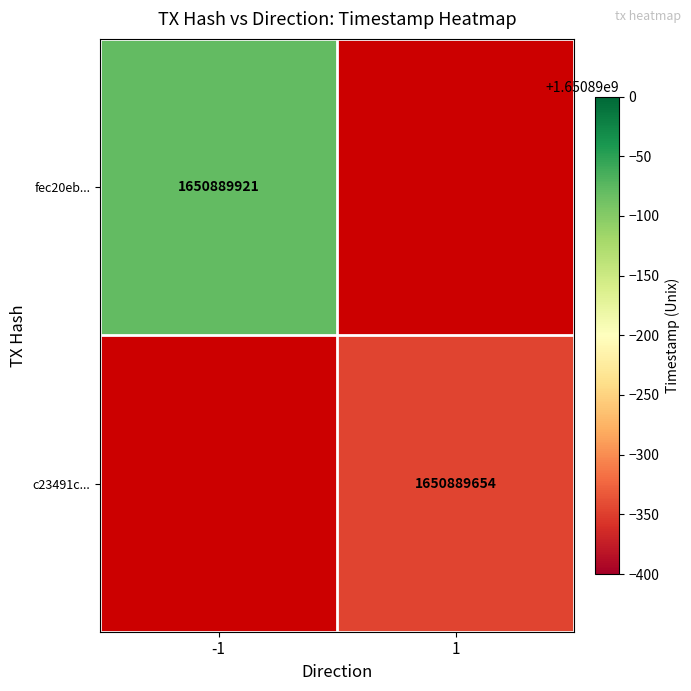

List the series in order of their peak value, highest first.

fec20eb998b9d94bb49a5e88ea2657020195b2b, c23491c0bdd1ff01722ed70f68013d81a4ba244